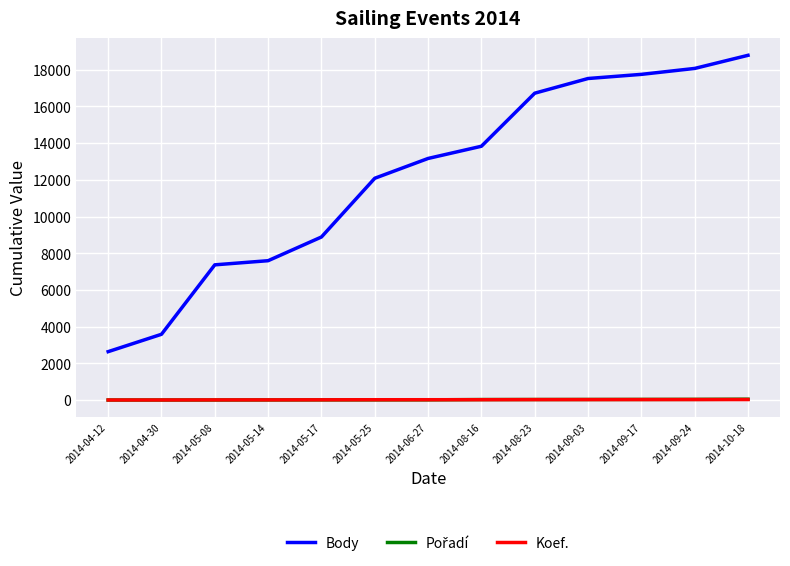

Count the number of categories in the chart.

13